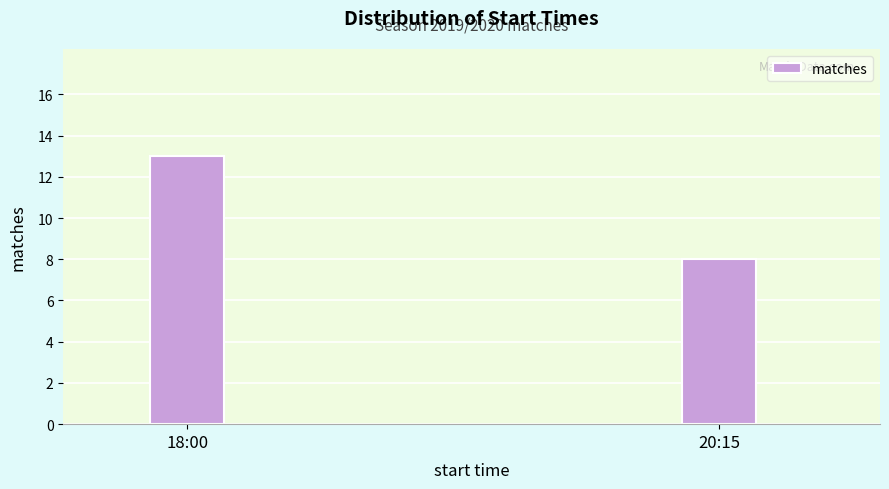

Reading left to right, transcribe all the data shown in this chart.

18:00=13	20:15=8